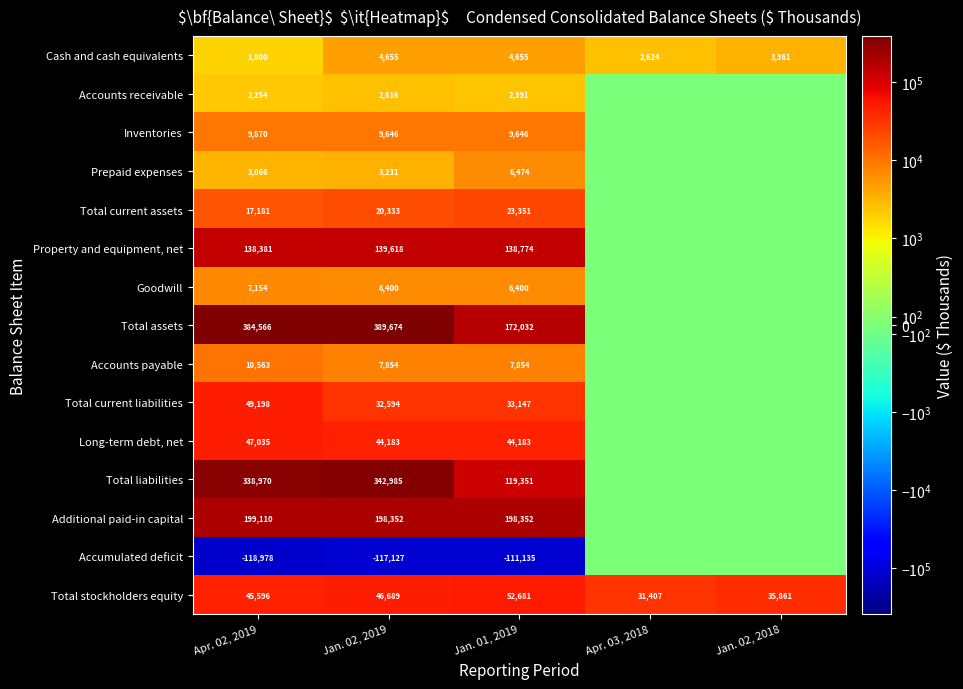

Between Apr. 02, 2019 and Jan. 02, 2019, which series saw the biggest shift?

Total current liabilities